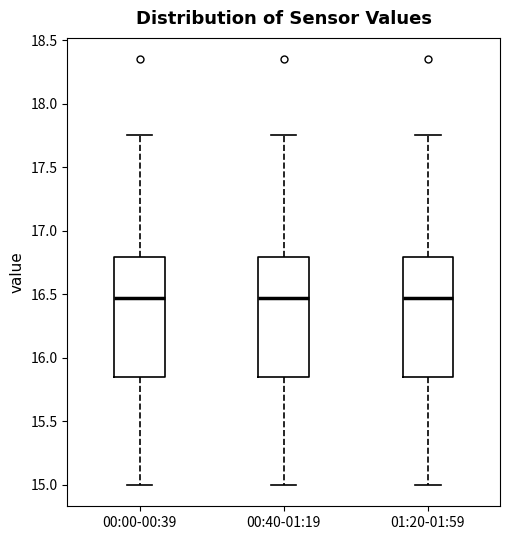

Reading left to right, transcribe this box plot: for each box, give where its median line is, the range the box spans, and where its two whiskers end, as read against the y-axis. The values are not printed on the chart, so give them approximately, as read against the axis.

00:00-00:39: median 16.45, box 15.85 to 16.80, whiskers 15.00 to 17.75
00:40-01:19: median 16.45, box 15.85 to 16.80, whiskers 15.00 to 17.75
01:20-01:59: median 16.45, box 15.85 to 16.80, whiskers 15.00 to 17.75